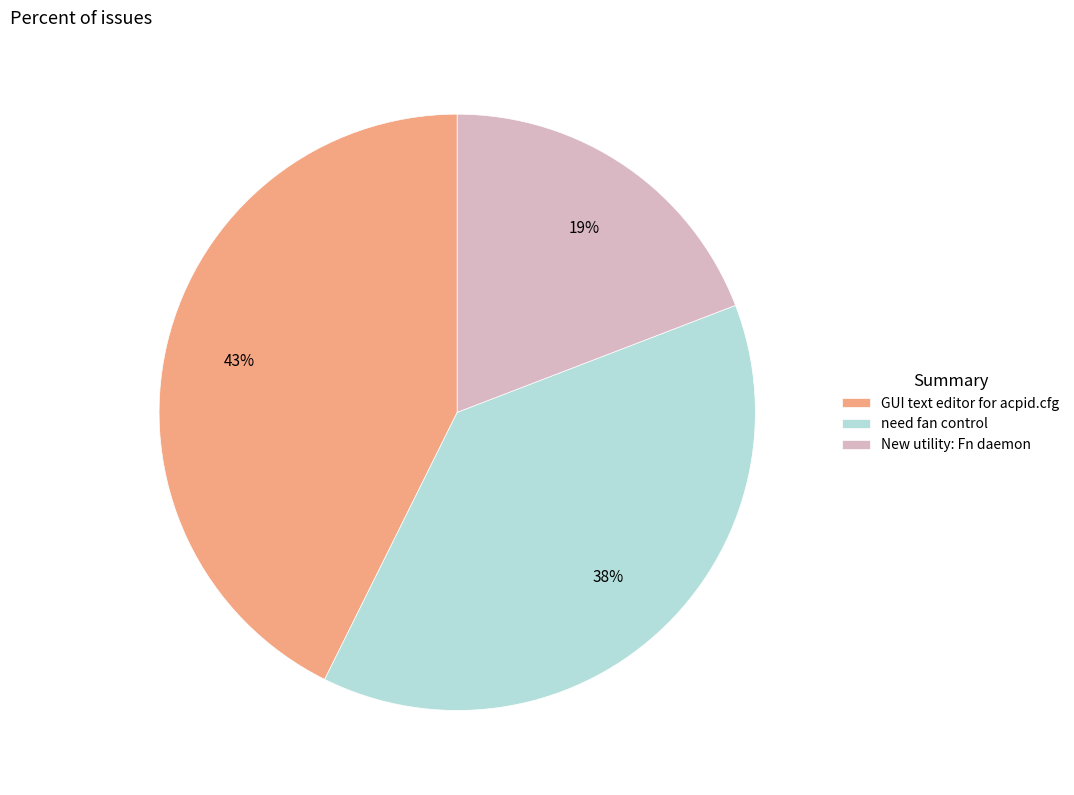

To the nearest percent, what is the difference between the GUI text editor for acpid.cfg and New utility: Fn daemon slice percentages?

24%